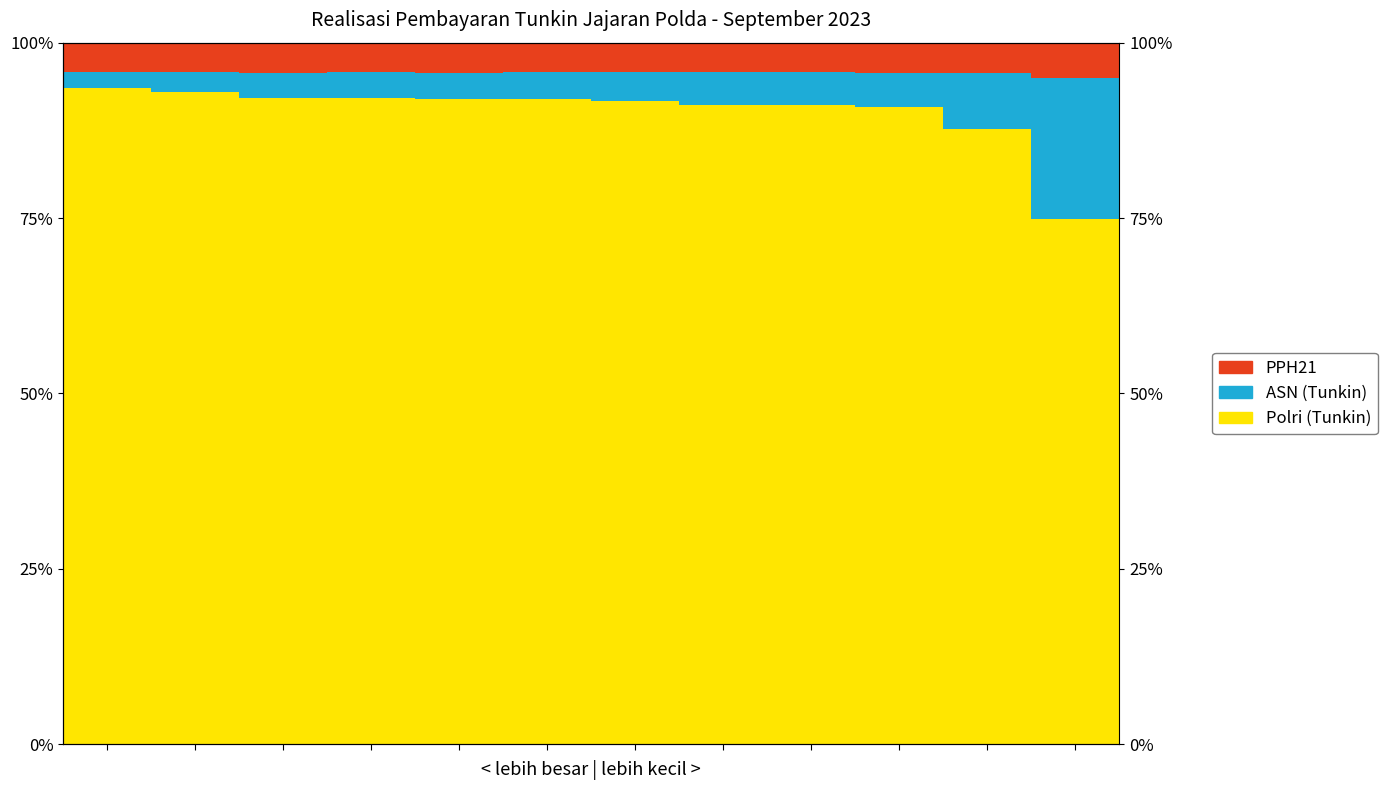

What is the sum of the ASN (Tunkin) values at 6 and 9?

0.1